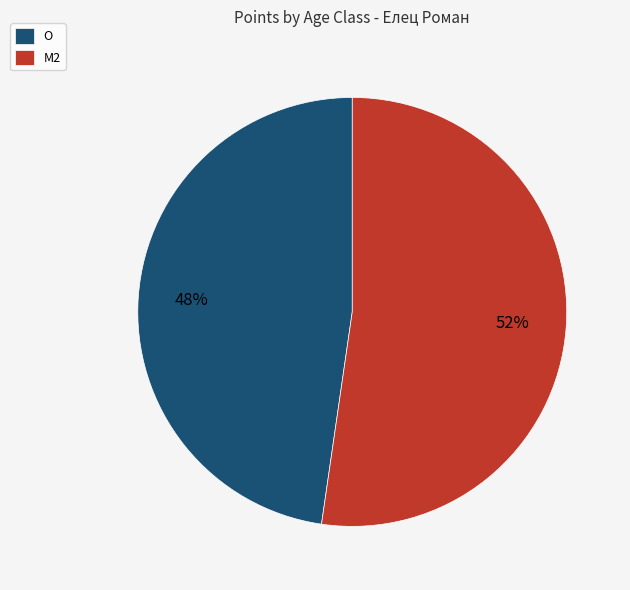

How many segments does this pie chart have?

2